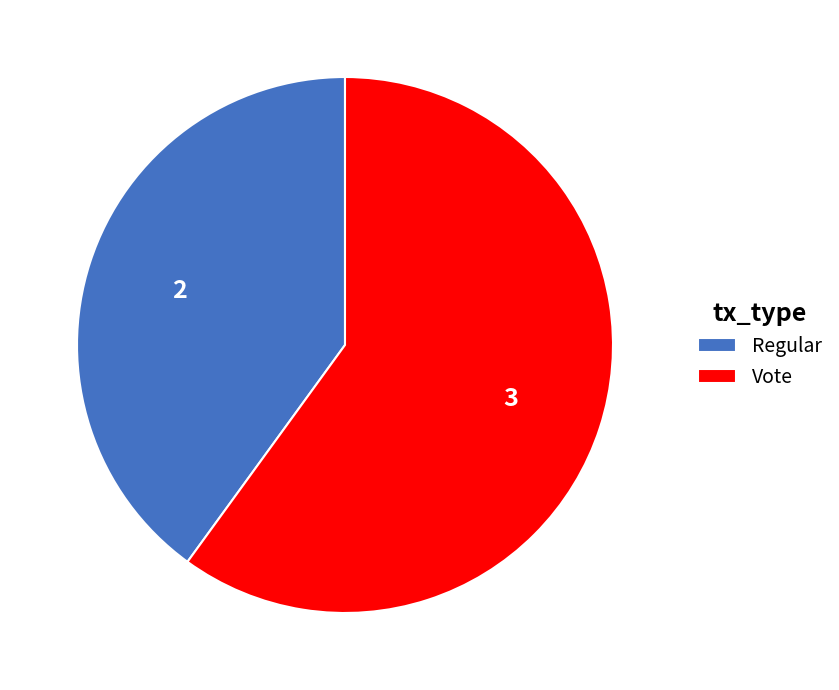

Count the number of slices in the pie.

2